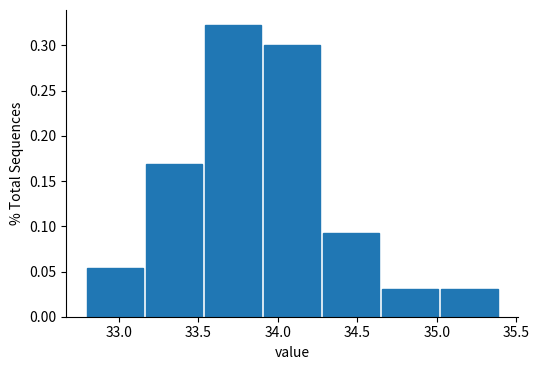

Reading left to right, list every bar in this chart as the range it spans on the x-axis followed by its height. Neither the bar edges nor the heights are printed on the chart, so give them approximately, as read against the axes.

32.80 to 33.15: 0.055
33.15 to 33.55: 0.170
33.55 to 33.90: 0.325
33.90 to 34.30: 0.300
34.30 to 34.65: 0.090
34.65 to 35.05: 0.030
35.05 to 35.40: 0.030